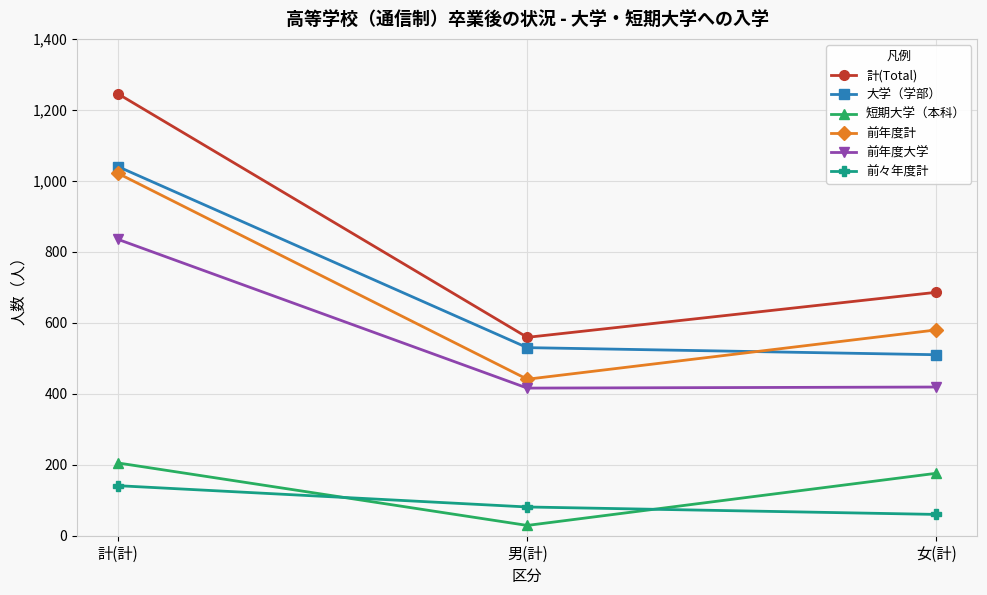

At which label is 前々年度計 closest to 100?

男(計)